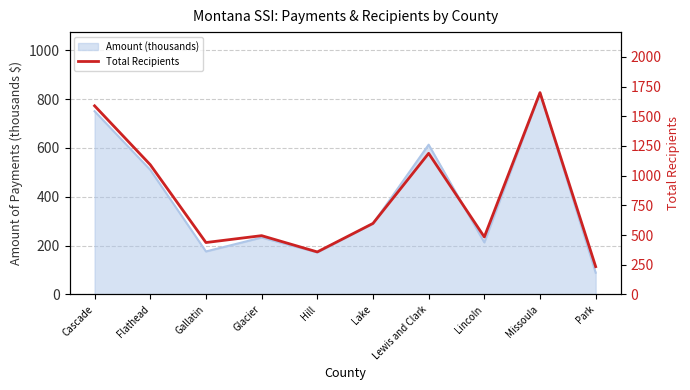

Read the value at Missoula, to the nearest 50.

1700